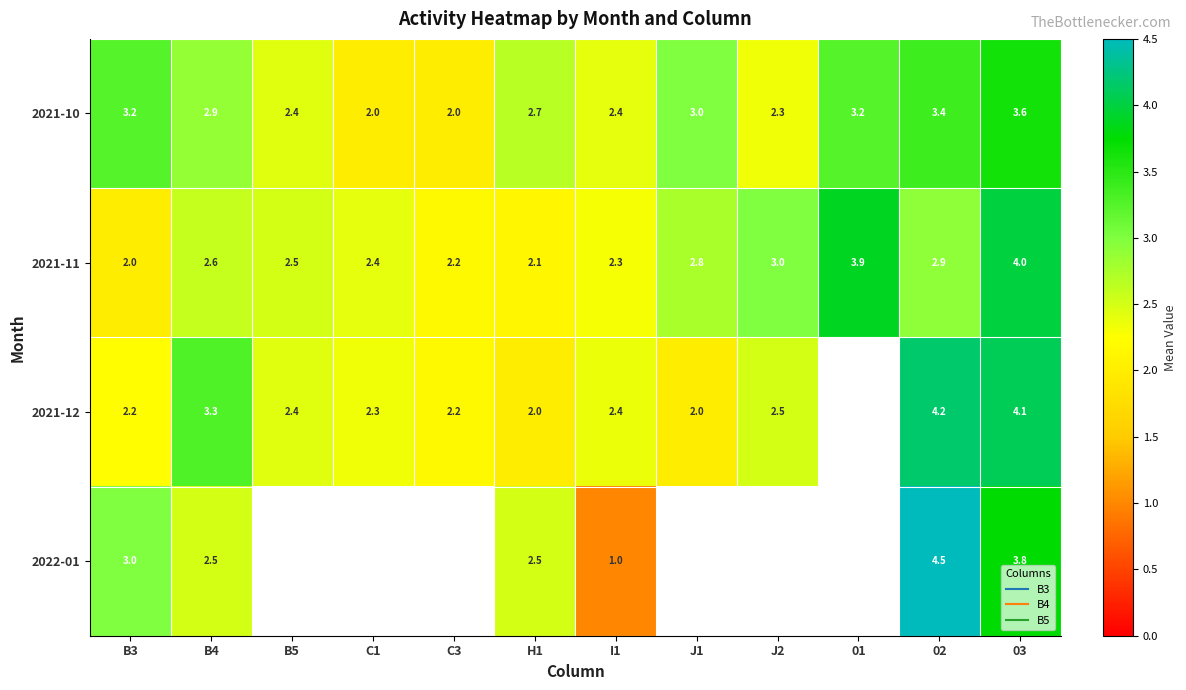

The value of 2021-12 at B4 is 1.4. True or false?

False